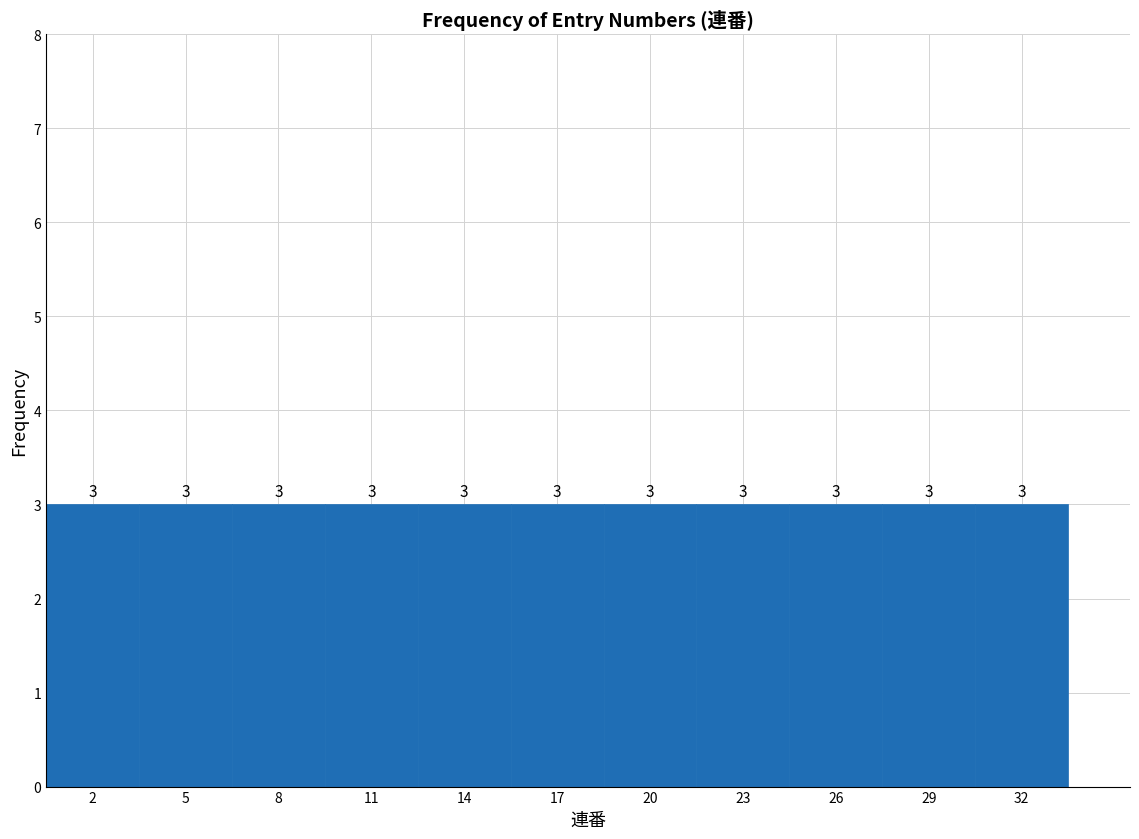

What is the height of the bar covering 30.5 to 33.5 on the x-axis?

3